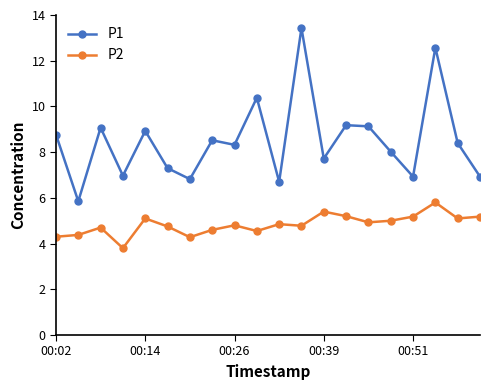

What is the value of the P2 point at the 8th from the left?

4.6